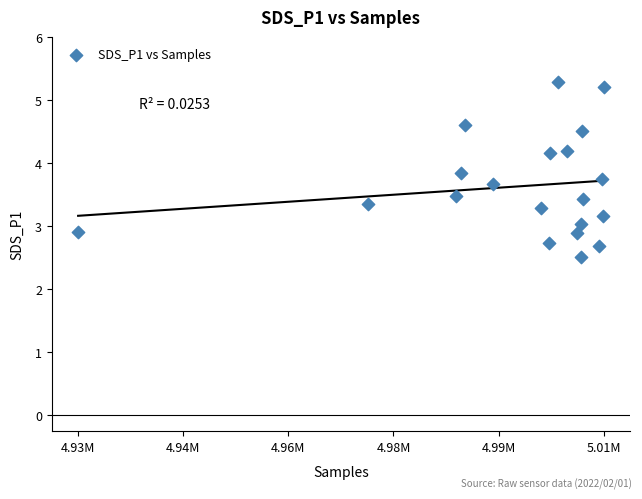

What is the range of Y values (max minus min)?

2.8